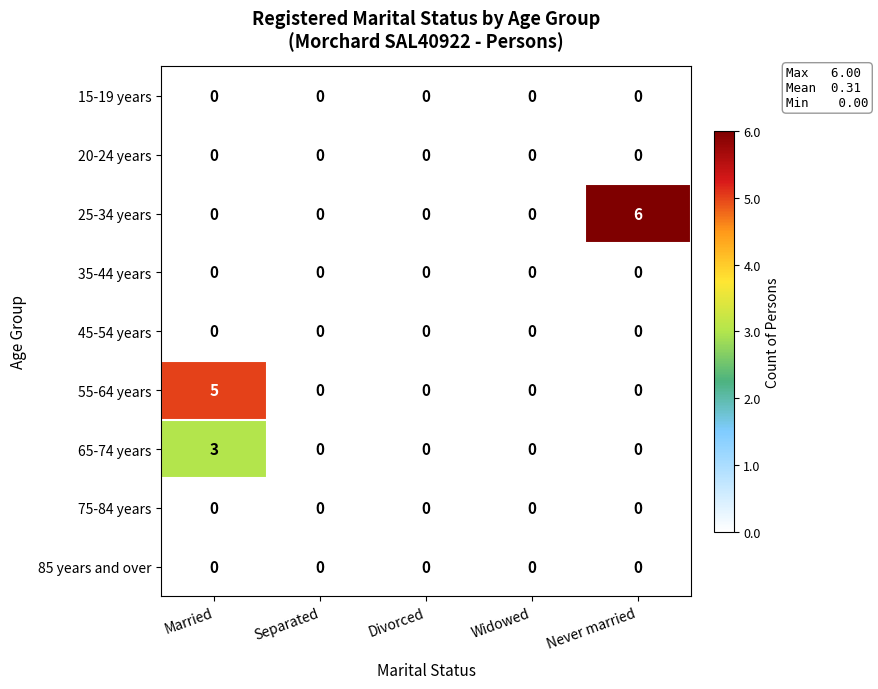

Which series has the largest total across all categories?

25-34 years